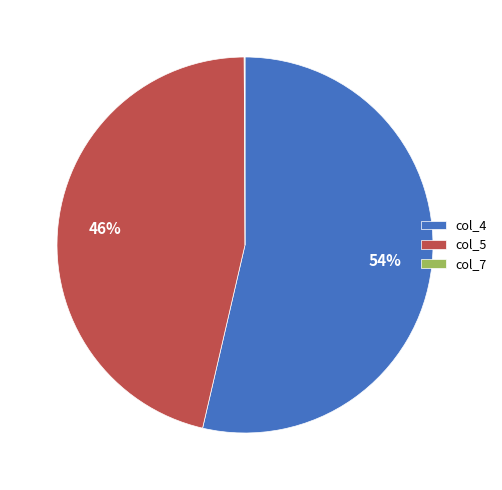

True or false: col_4 accounts for 44% of the total.

False